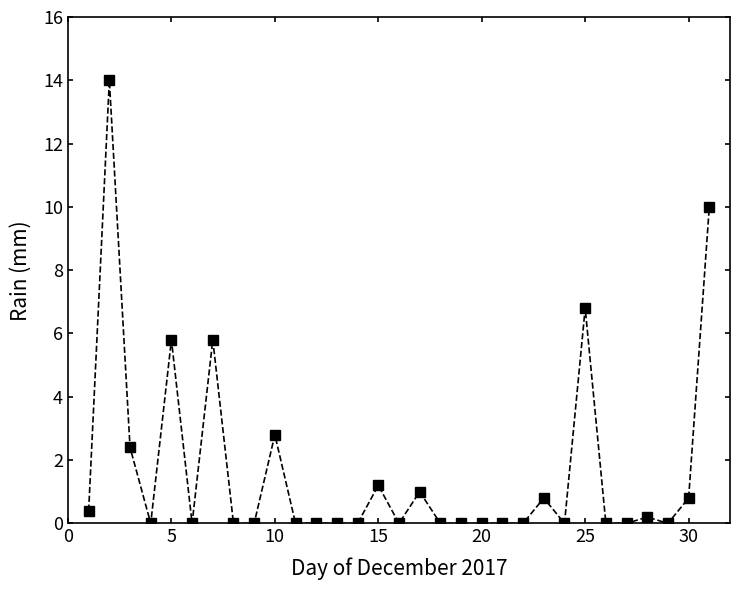

True or false: the data has more than 0 interior local peaks.

True